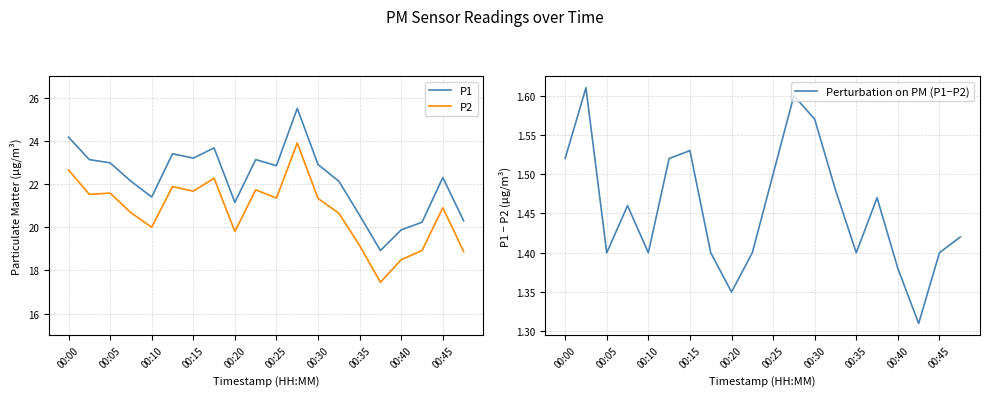

At which label does P1 first exceed 22?

00:00